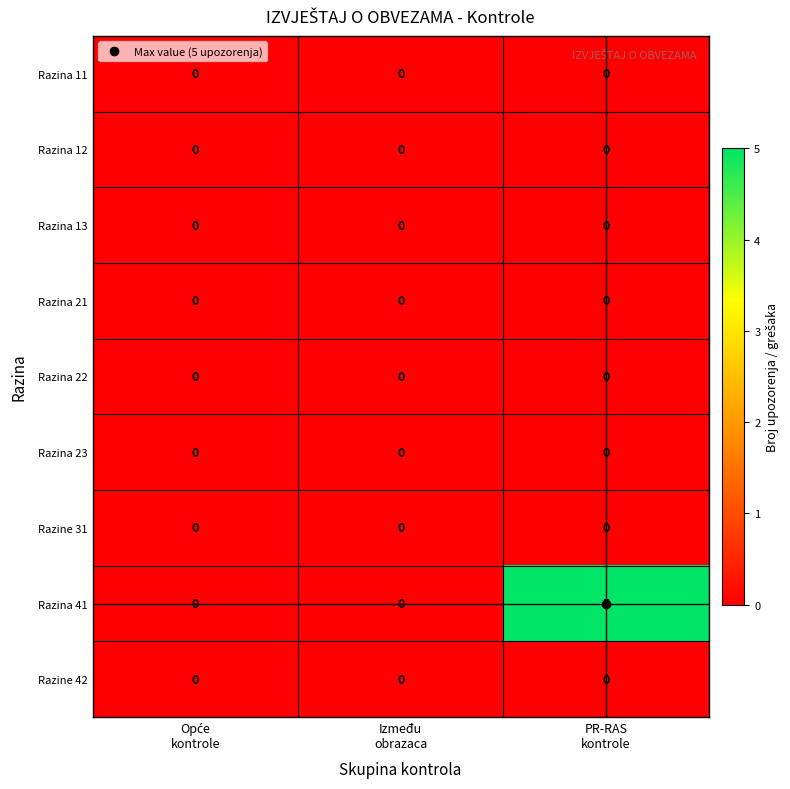

Which series has the largest range (max minus min)?

Razina 41